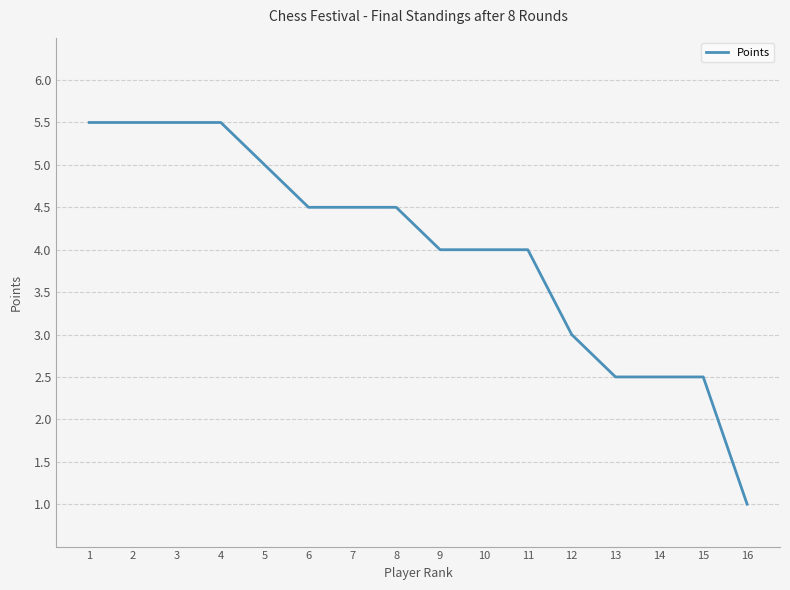

Reading left to right, transcribe all the data shown in this chart.

5.5	5.5	5.5	5.5	5.0	4.5	4.5	4.5	4.0	4.0	4.0	3.0	2.5	2.5	2.5	1.0